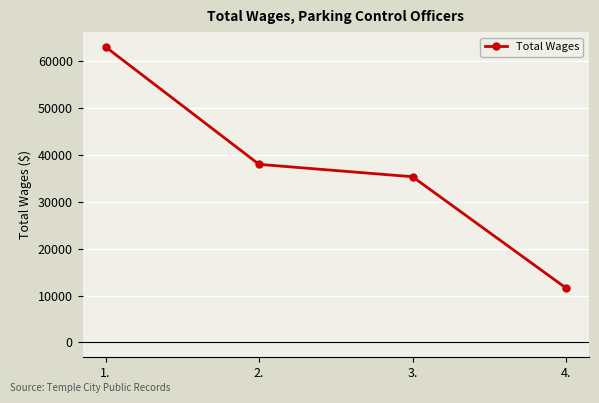

At which label does the data first exceed 37955?

1.